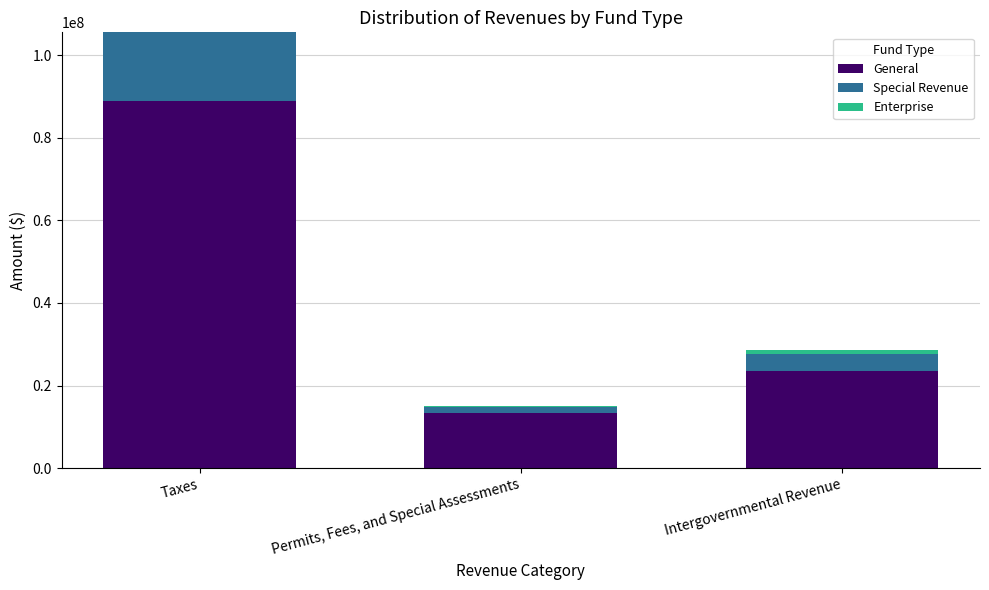

Where is General nearest to the value 51091760?

Intergovernmental Revenue